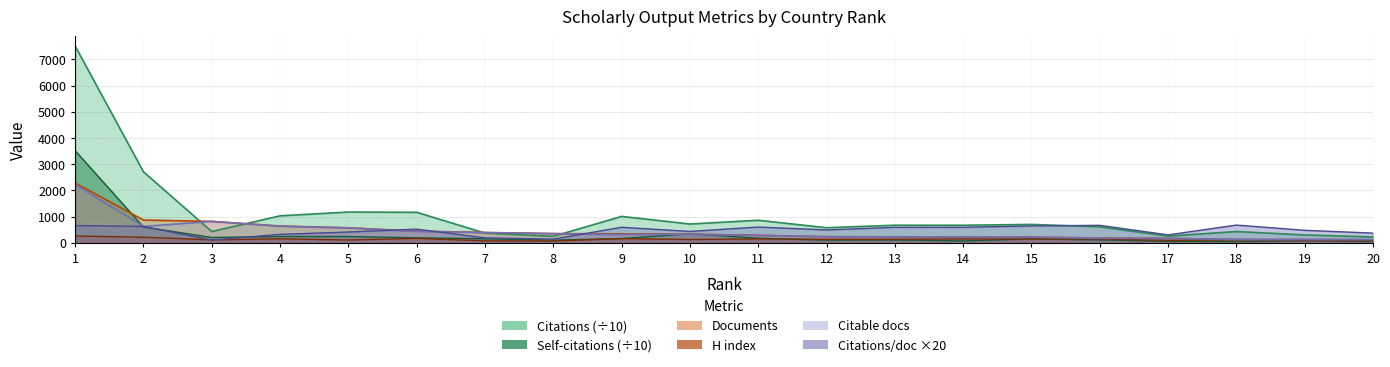

What is the approximate value of Citable documents at 10?

329.0